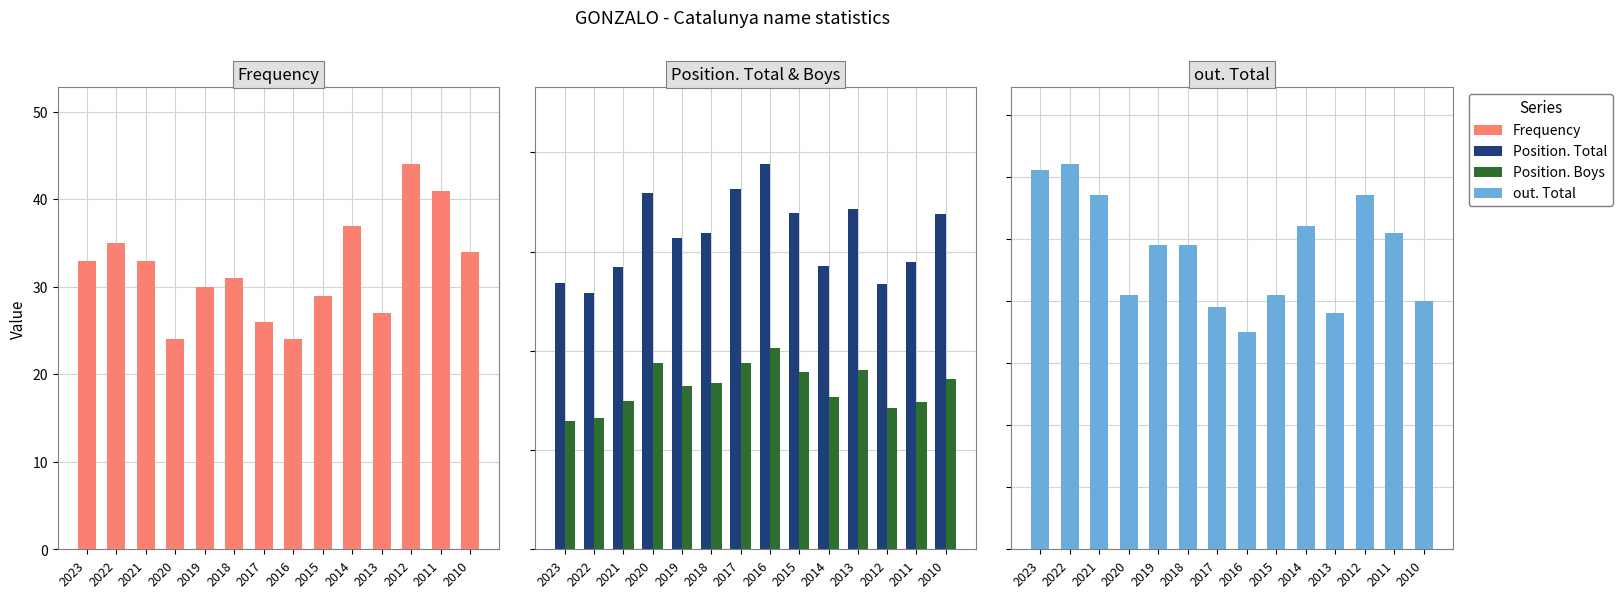

What is the value of the Frequency bar at the 5th from the left?

30